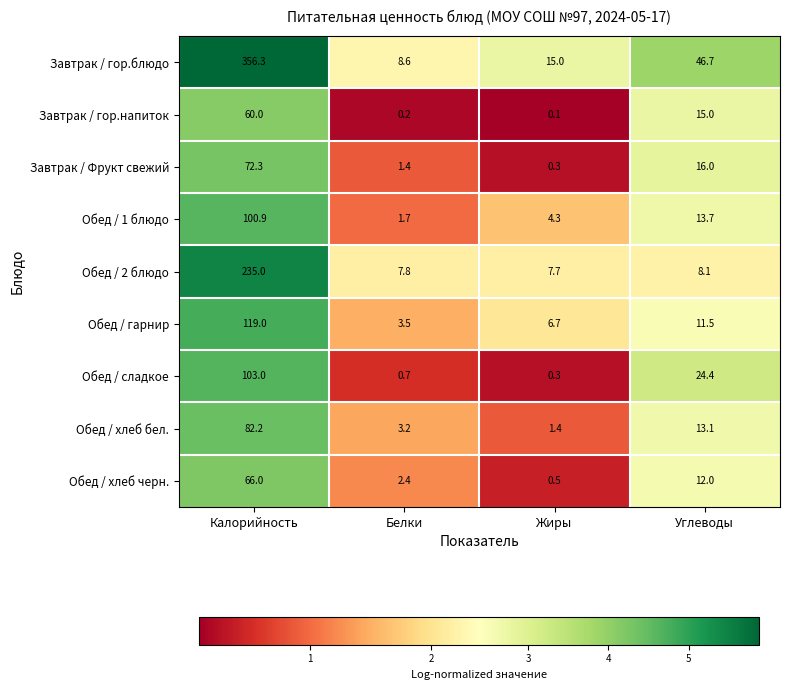

At which category does the chart reach its minimum across all series?

Жиры